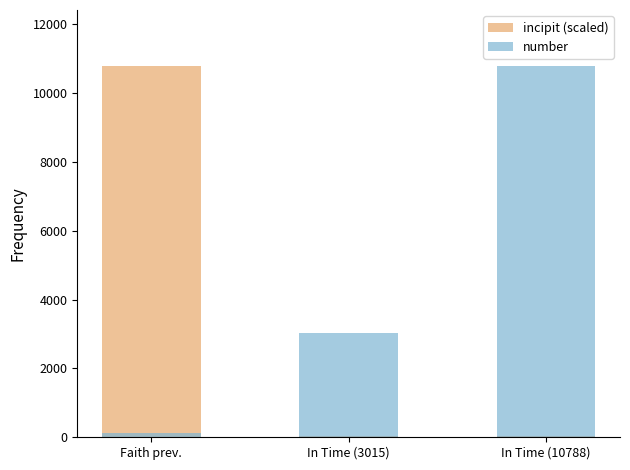

What is the minimum value for incipit (scaled)?

29.6